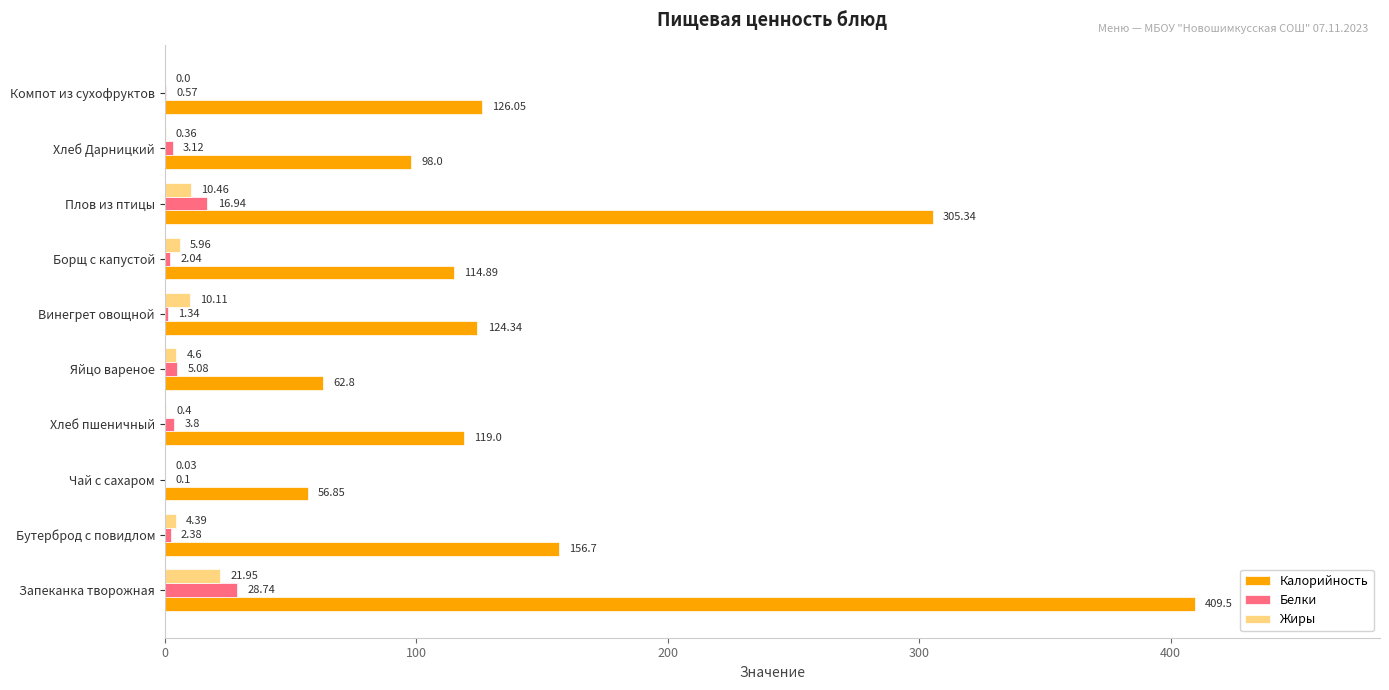

Is the value of Белки at Хлеб Дарницкий greater than the value of Жиры at Компот из сухофруктов?

Yes